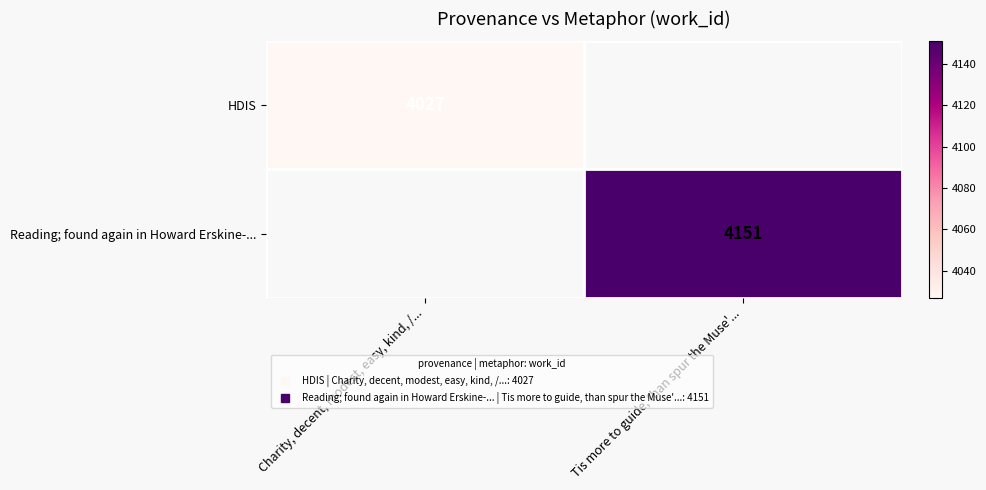

List the series in order of their overall mean, lowest first.

HDIS, Reading; found again in Howard Erskine-...